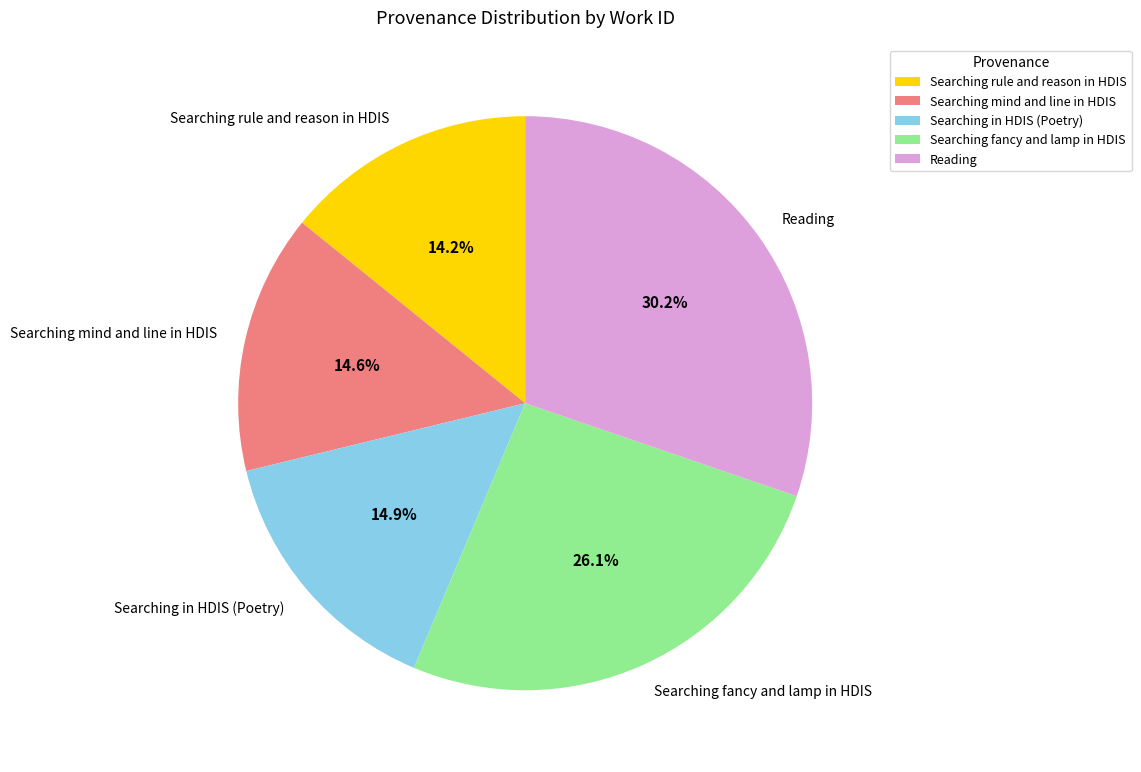

The Searching fancy and lamp in HDIS slice represents 26% of the pie. True or false?

True